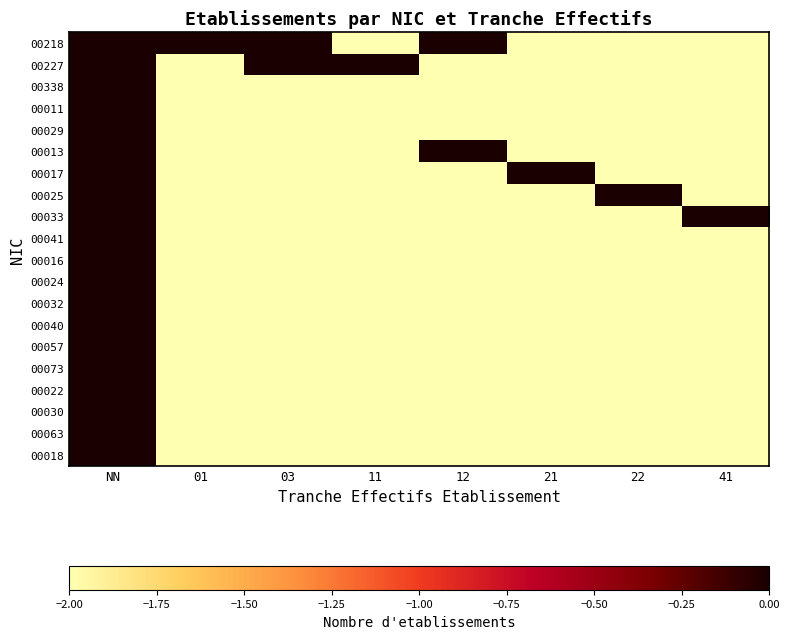

How many distinct data groups are displayed?

20